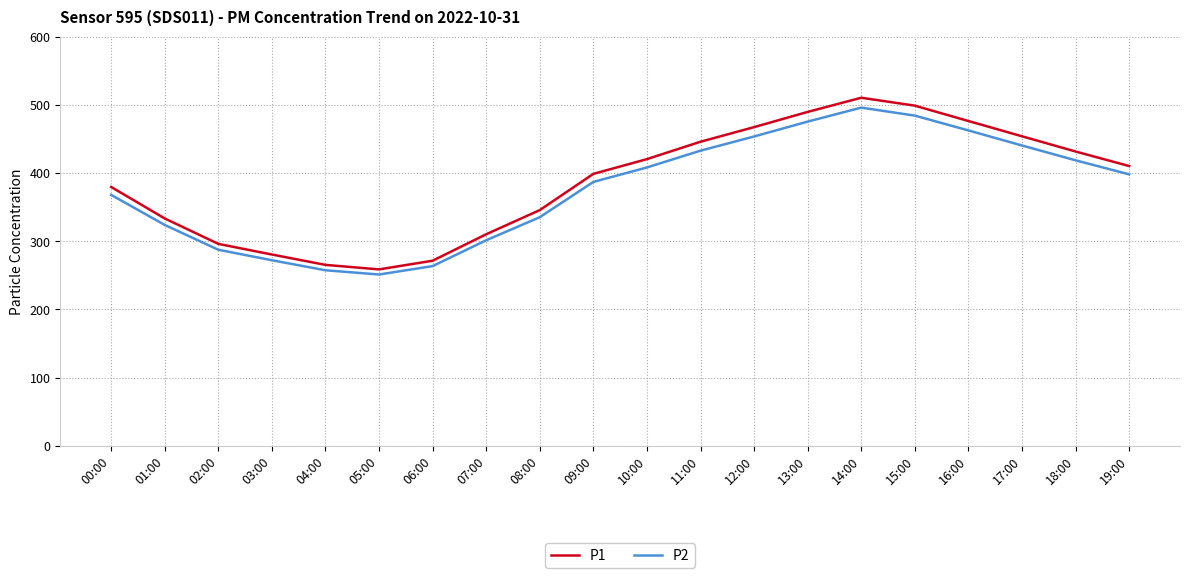

Which series changed the most between 03:00 and 07:00?

P1